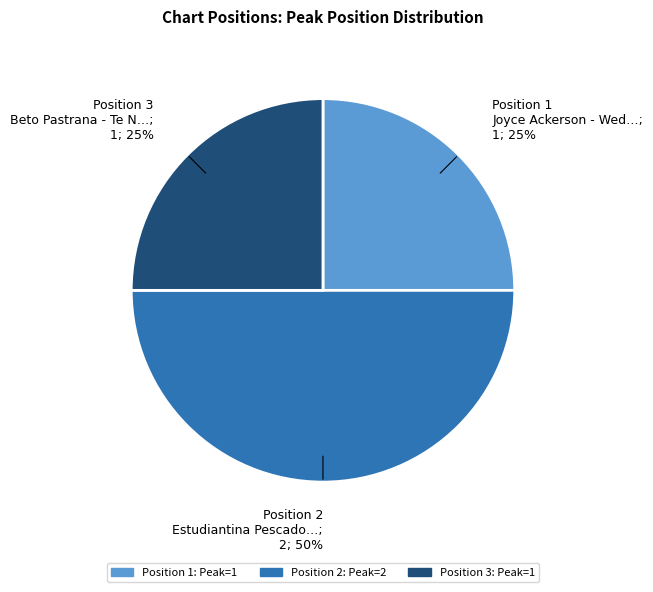

Is the sum of Position 1 Joyce Ackerson - Wed…; 1; 25% and Position 2 Estudiantina Pescado…; 2; 50% greater than half?

Yes